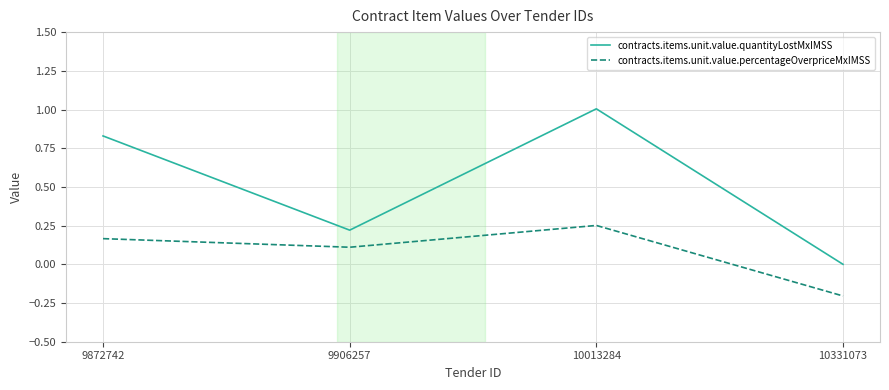

Is the value of contracts.items.unit.value.quantityLostMxIMSS at 10013284 greater than the value of contracts.items.unit.value.percentageOverpriceMxIMSS at 10013284?

Yes